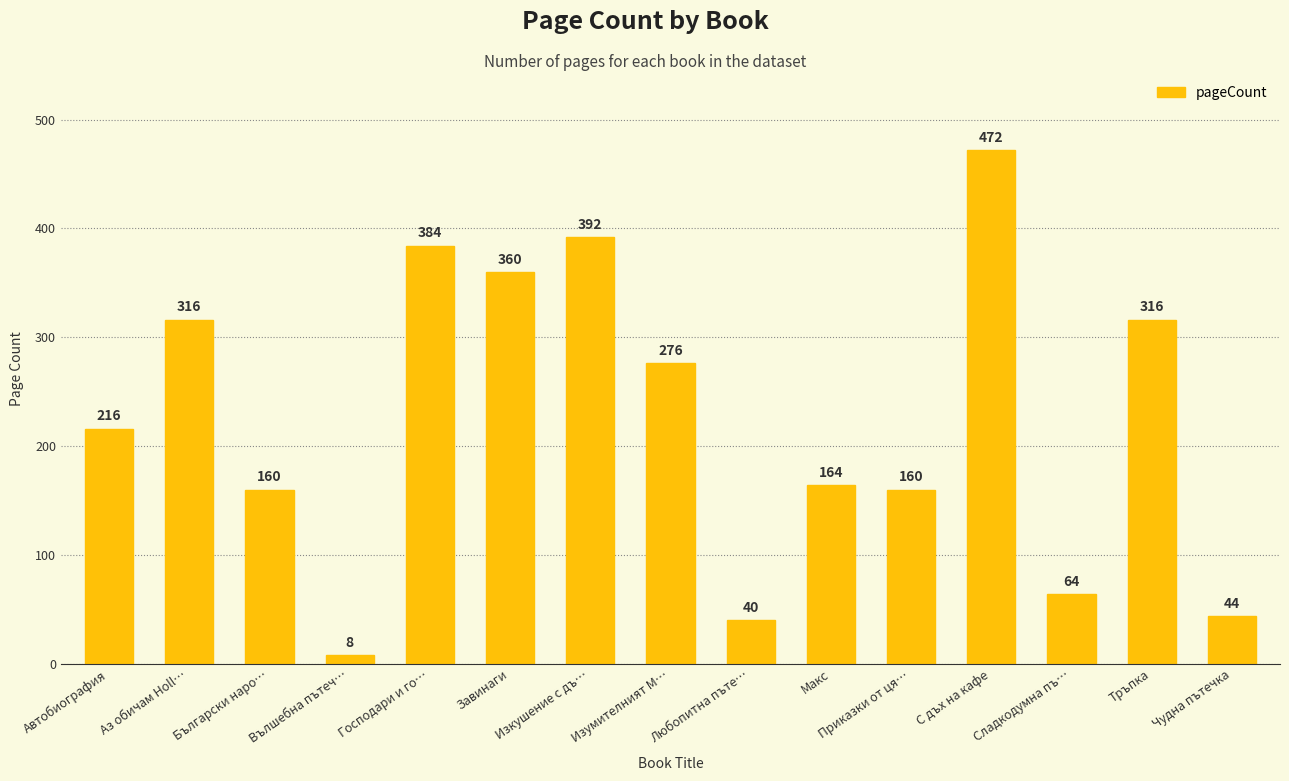

What is the minimum value shown in the chart?

8